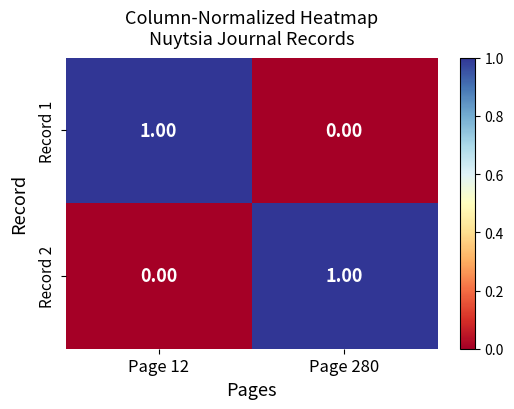

At Page 280, list the series in order from largest to smallest.

Record 2, Record 1